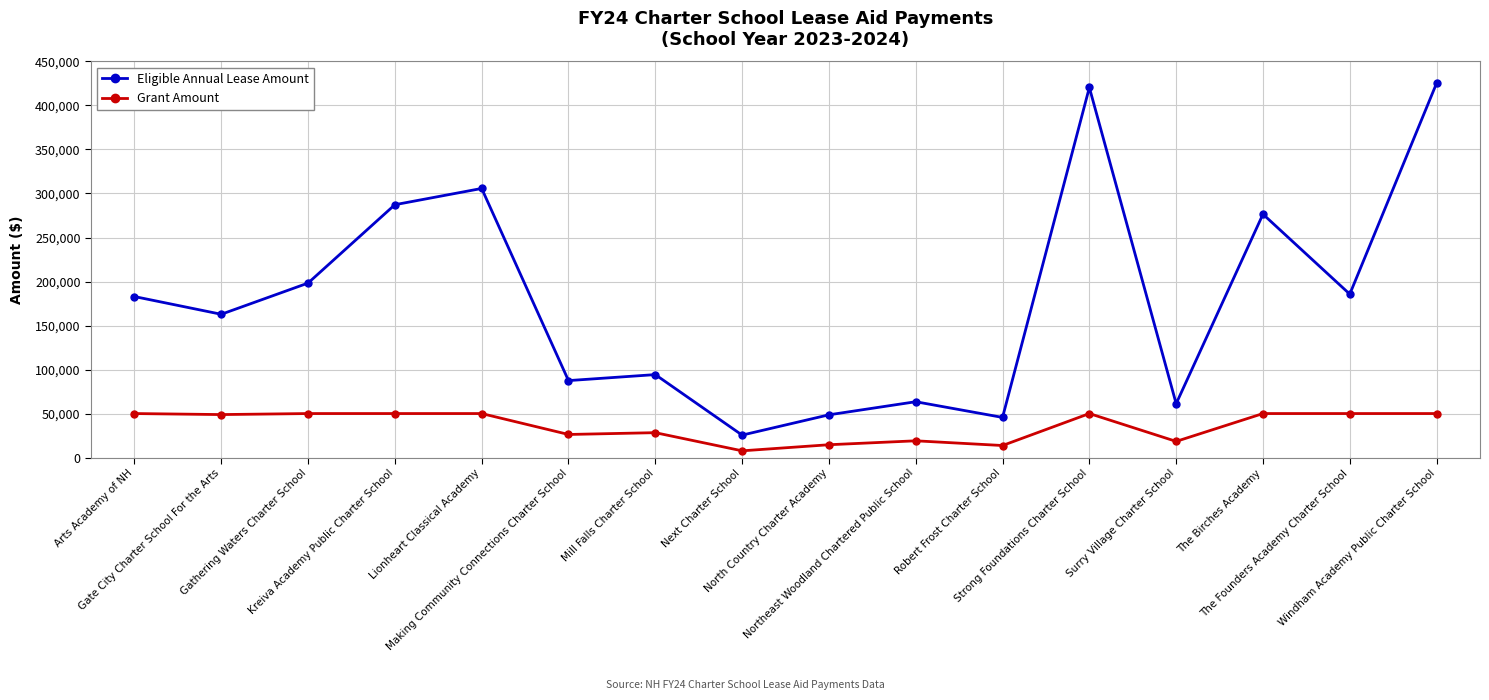

What is the sum of the Eligible Annual Lease Amount values at North Country Charter Academy and Arts Academy of NH?

231477.7